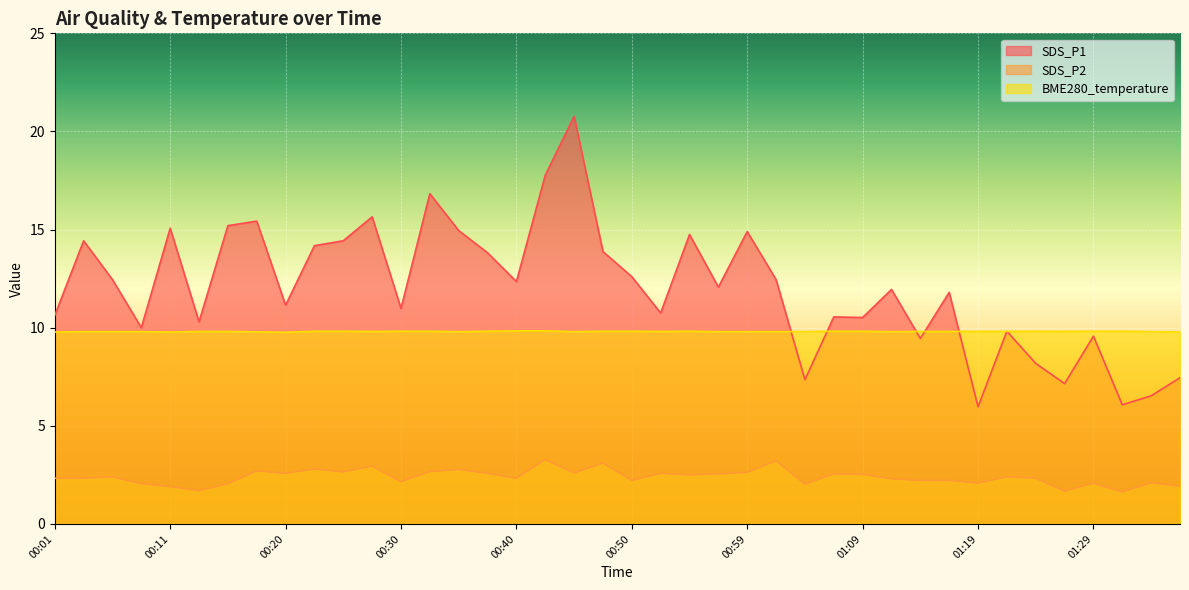

What are all the series names shown in the legend?

SDS_P1, SDS_P2, BME280_temperature